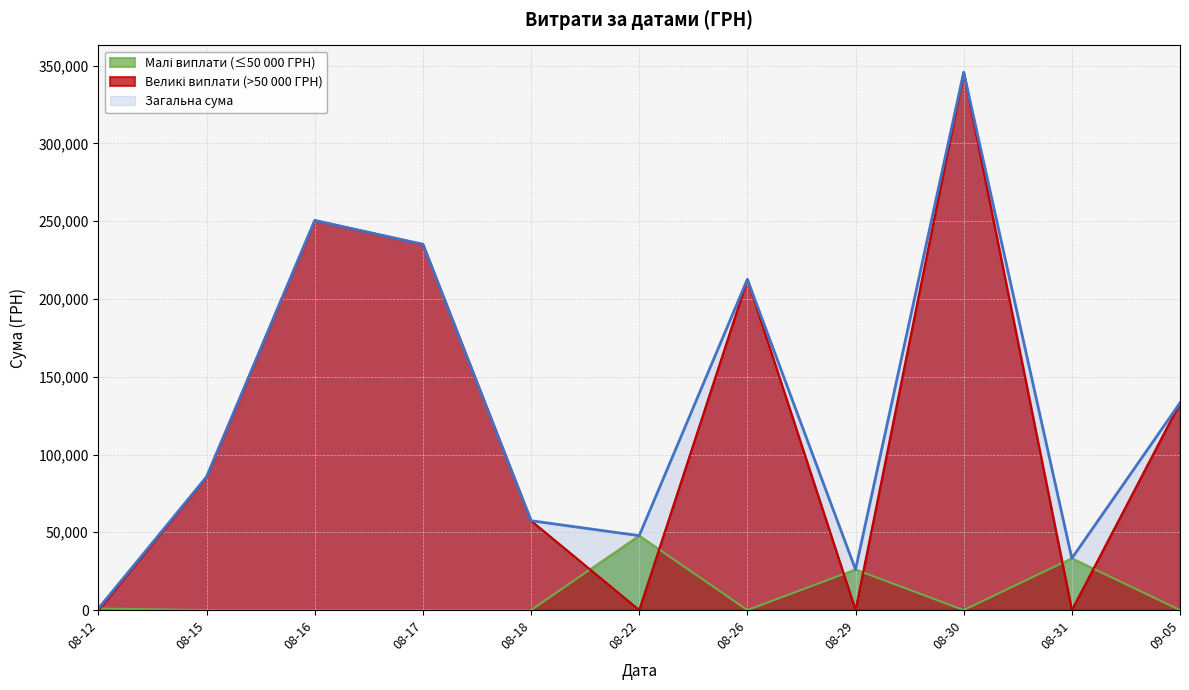

What is the greatest value displayed?

345687.3